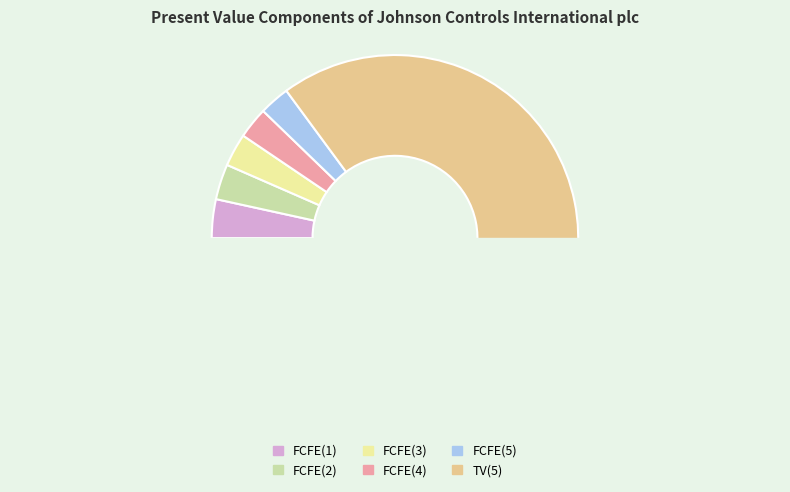

Which slice is the largest?

TV(5)